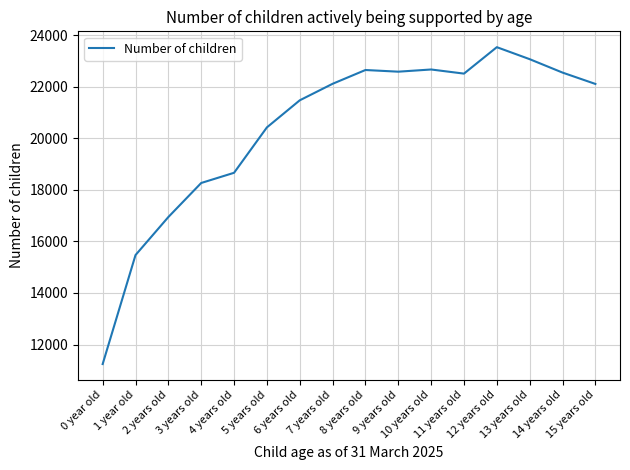

What is the maximum value shown in the chart?

23530